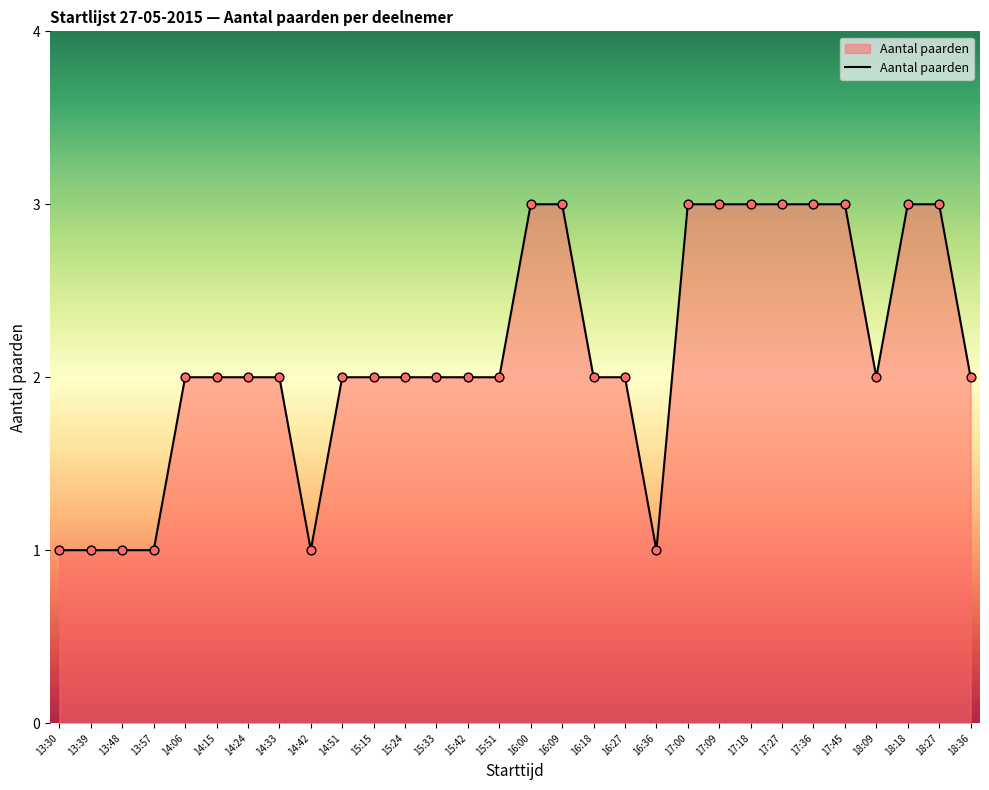

What is the ratio of the value at 17:00 to the value at 16:18?

1.5